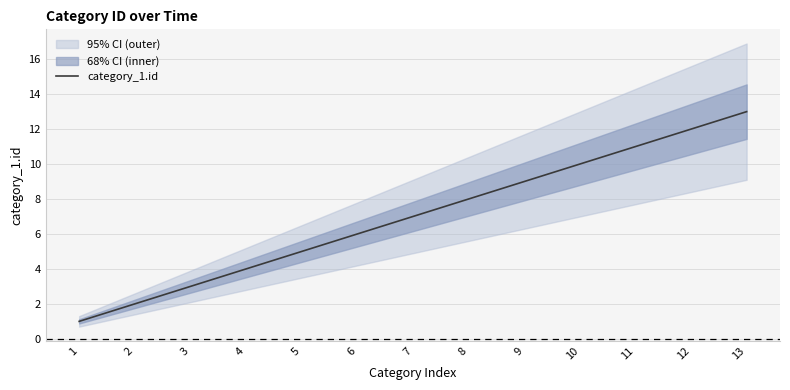

Approximately how many times larger is the value at 6 compared to 11?

0.5